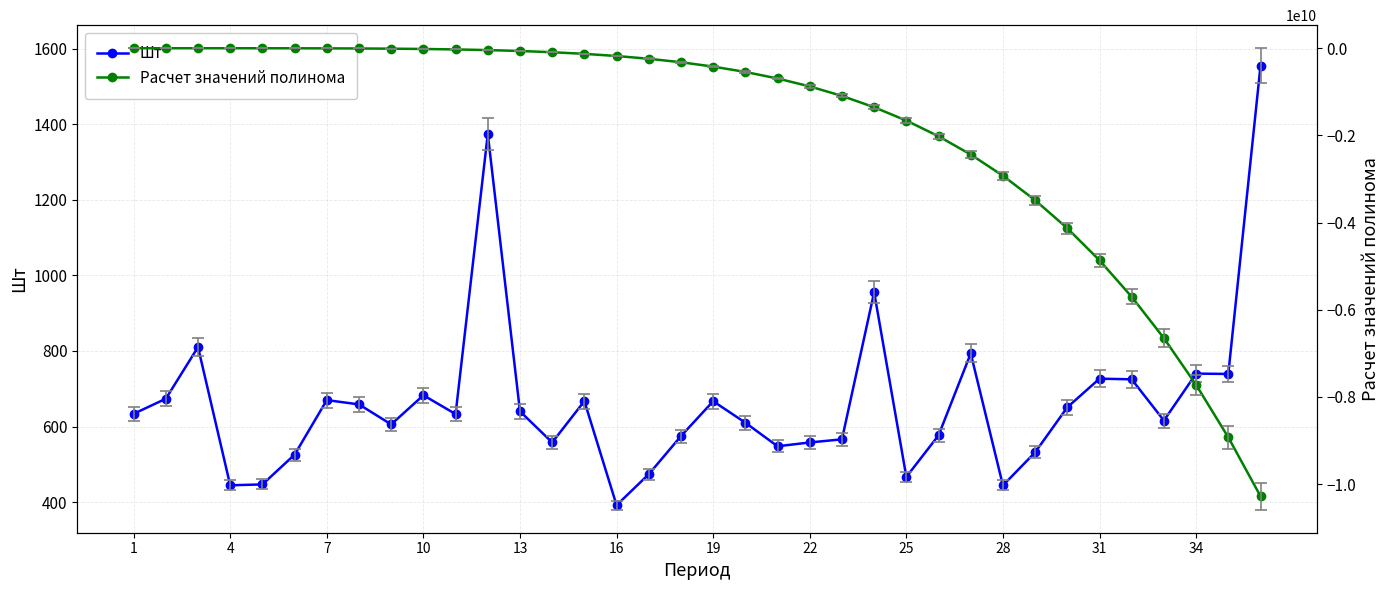

True or false: Шт has more than 0 interior local peaks.

True